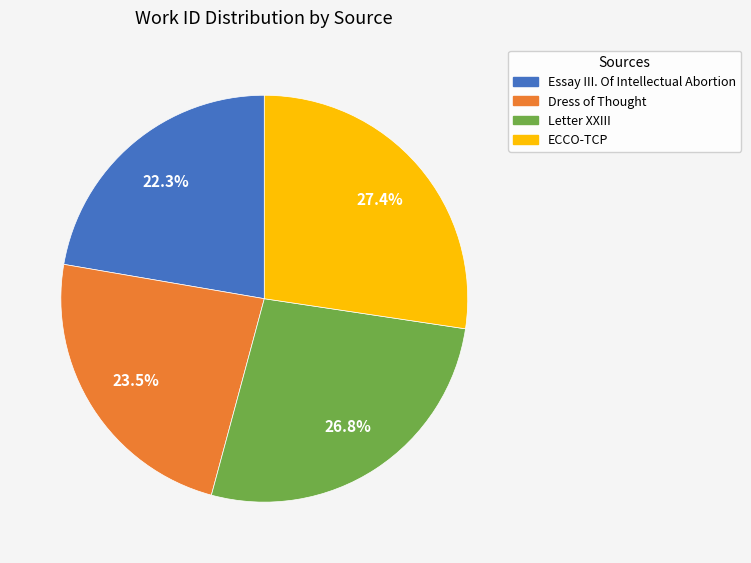

To the nearest percent, what is the difference between the largest and smallest slice percentages?

5%